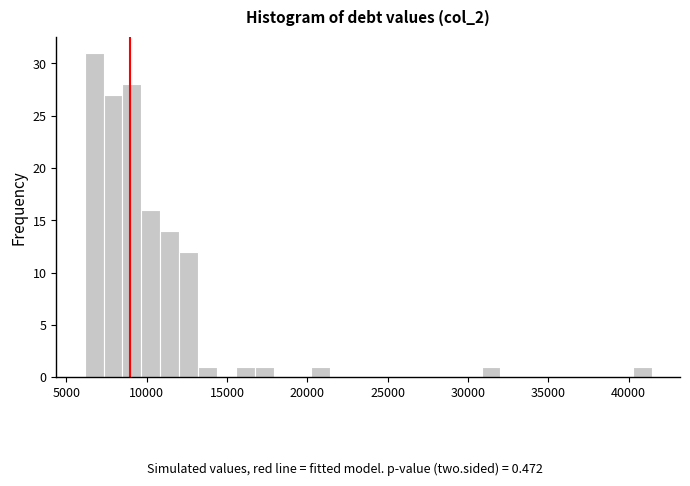

Read against the x-axis, roughly where is the centre of the tallest bar?

6500